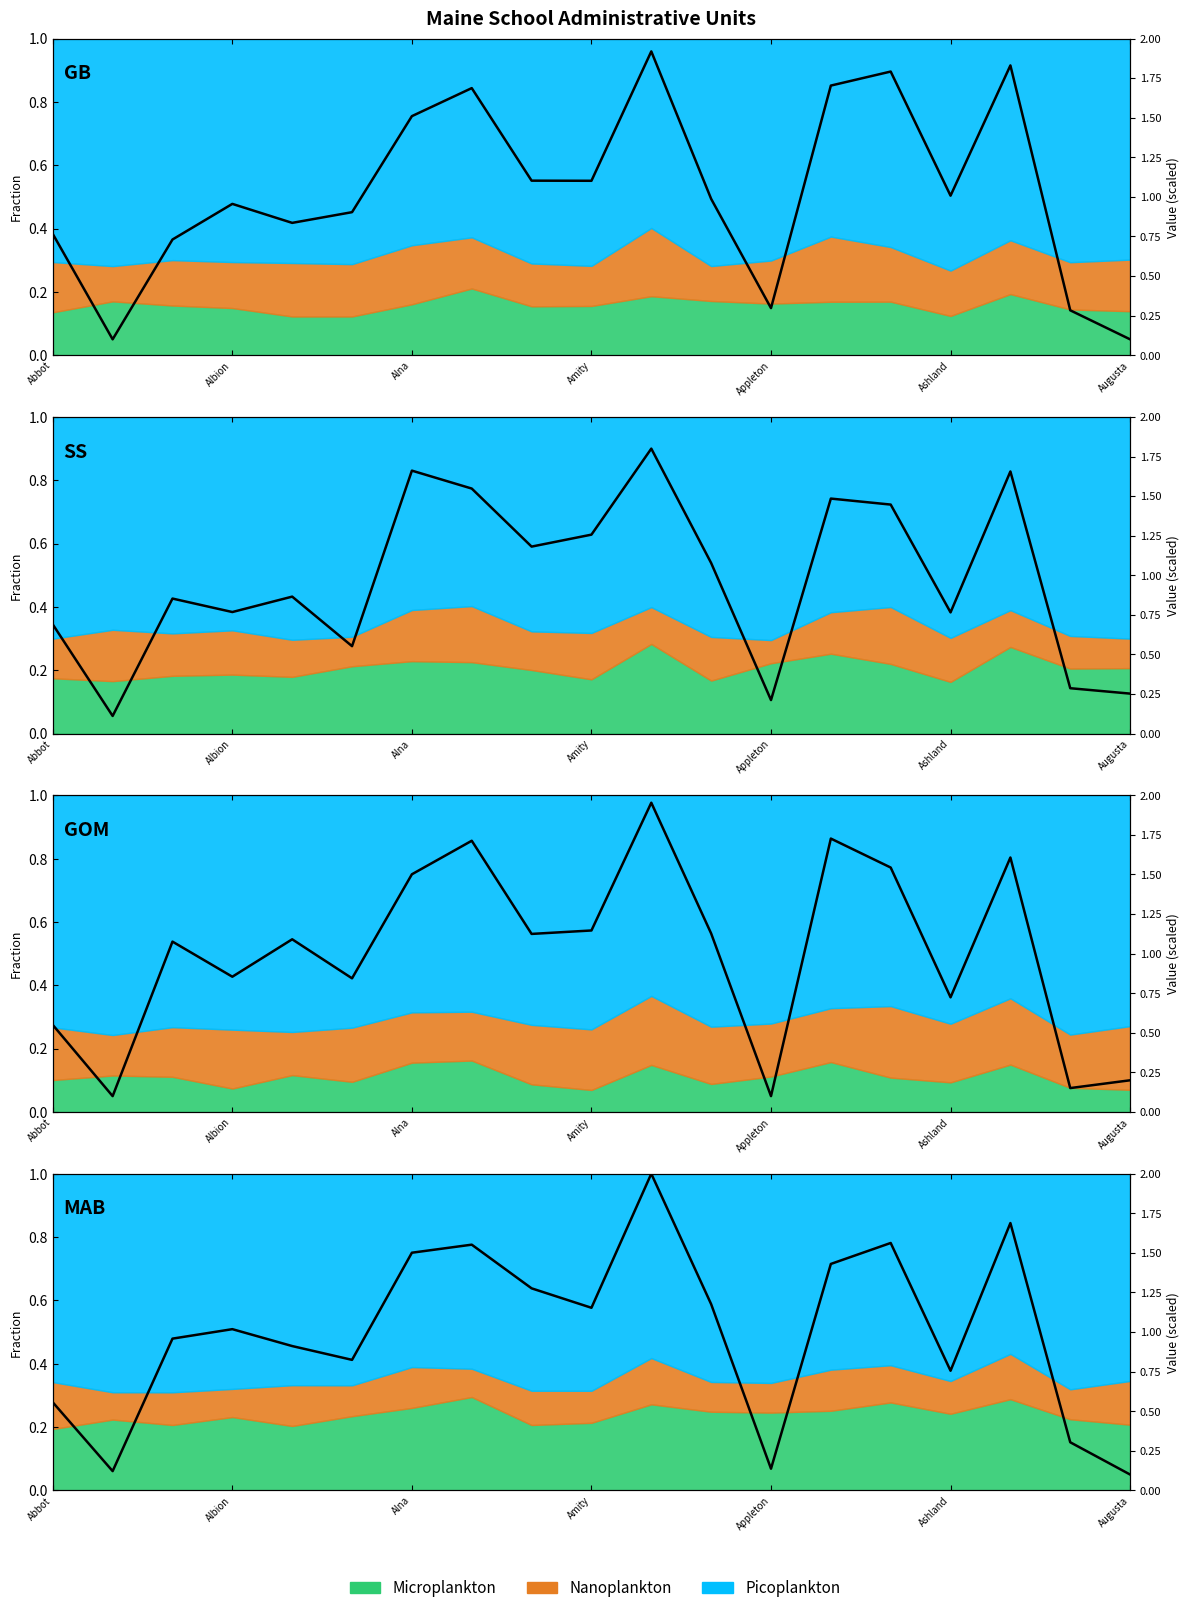

What is the maximum value shown in the chart?

2.0